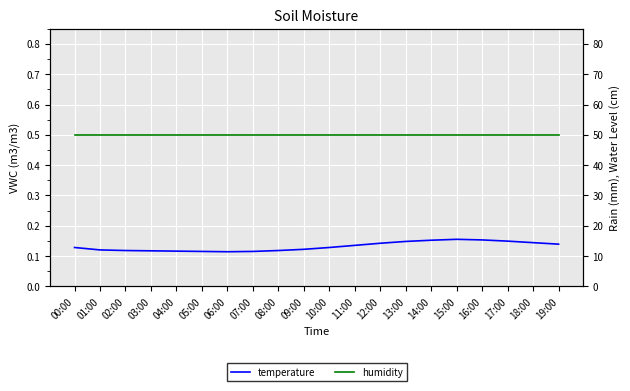

What is the value of the temperature point at the 2nd from the left?

0.1